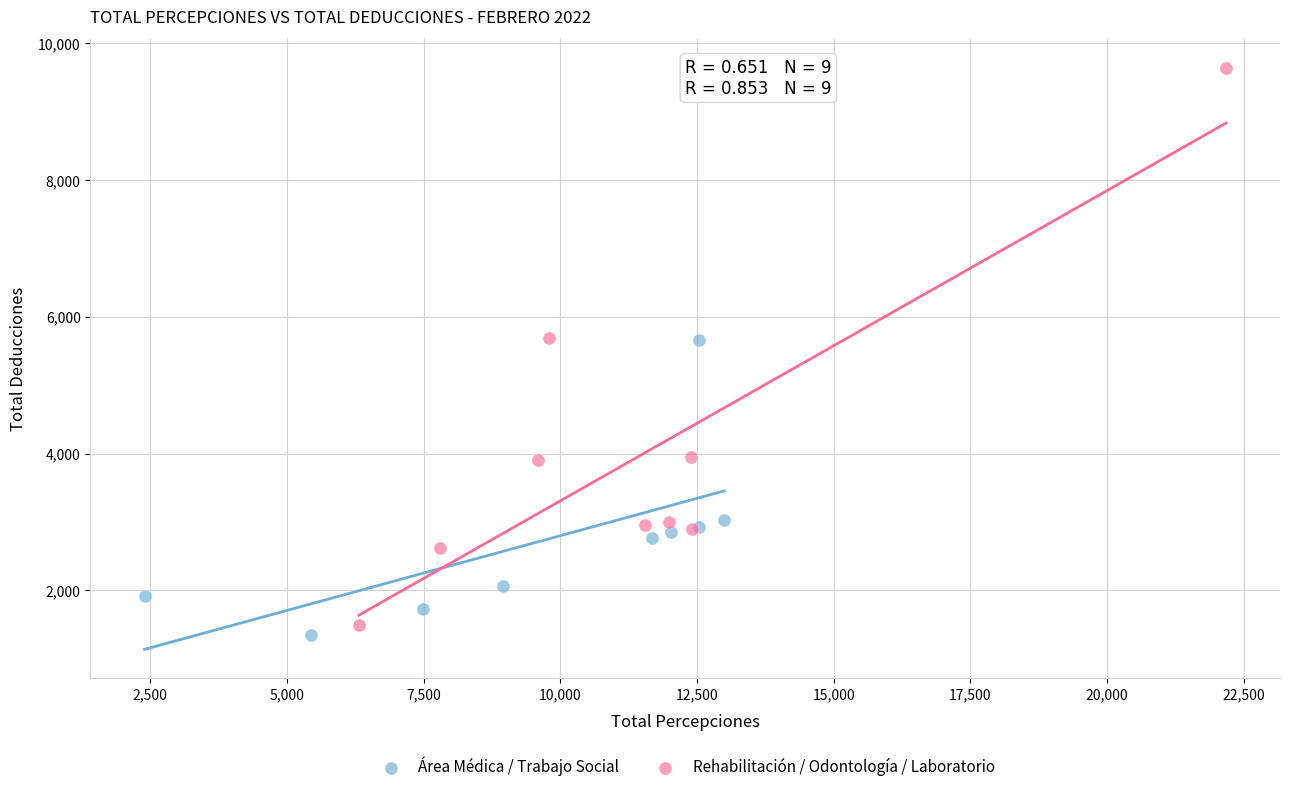

Which series has the largest Y range (max minus min)?

Rehabilitación / Odontología / Laboratorio